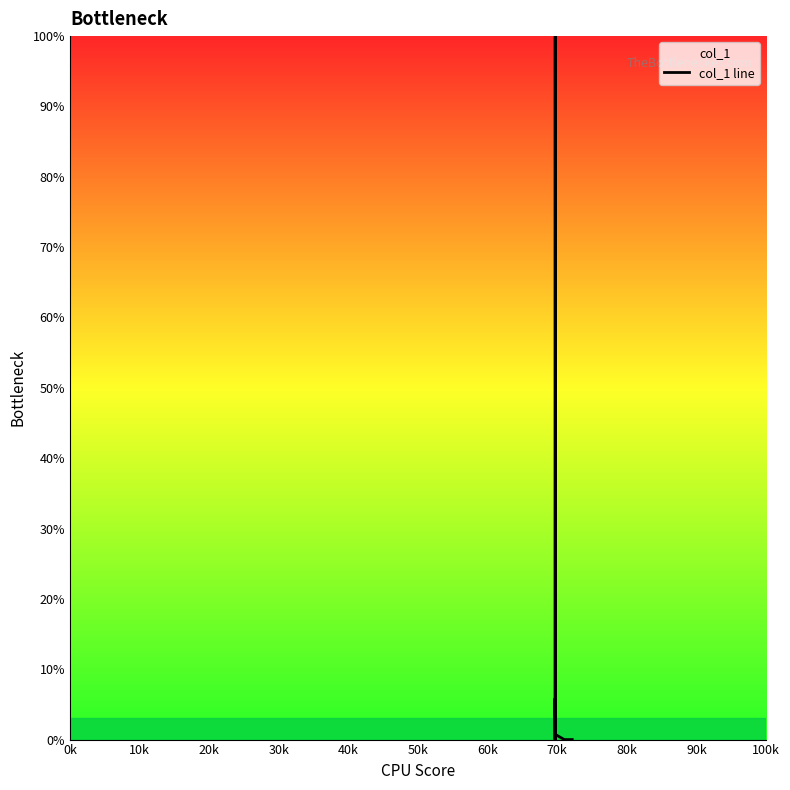

How many values exceed 0?

6